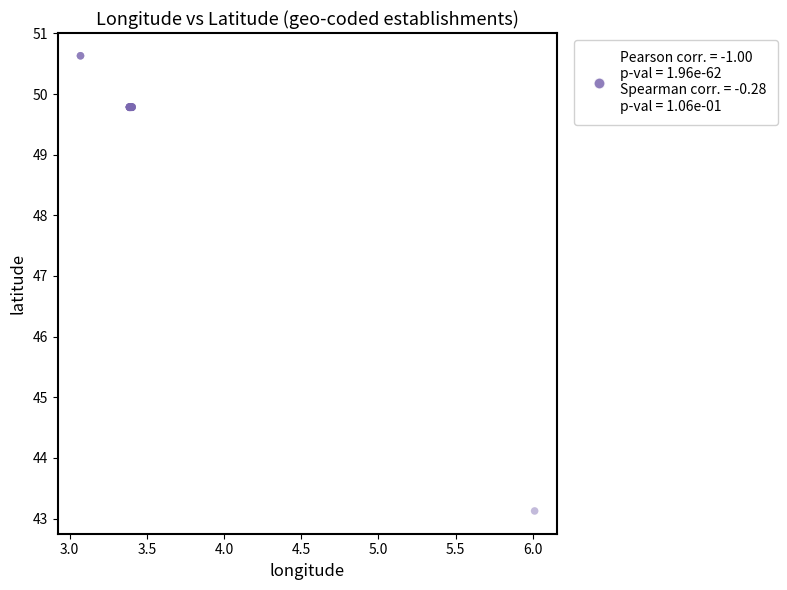

What Y value in the scatter plot is closest to 46?

43.1